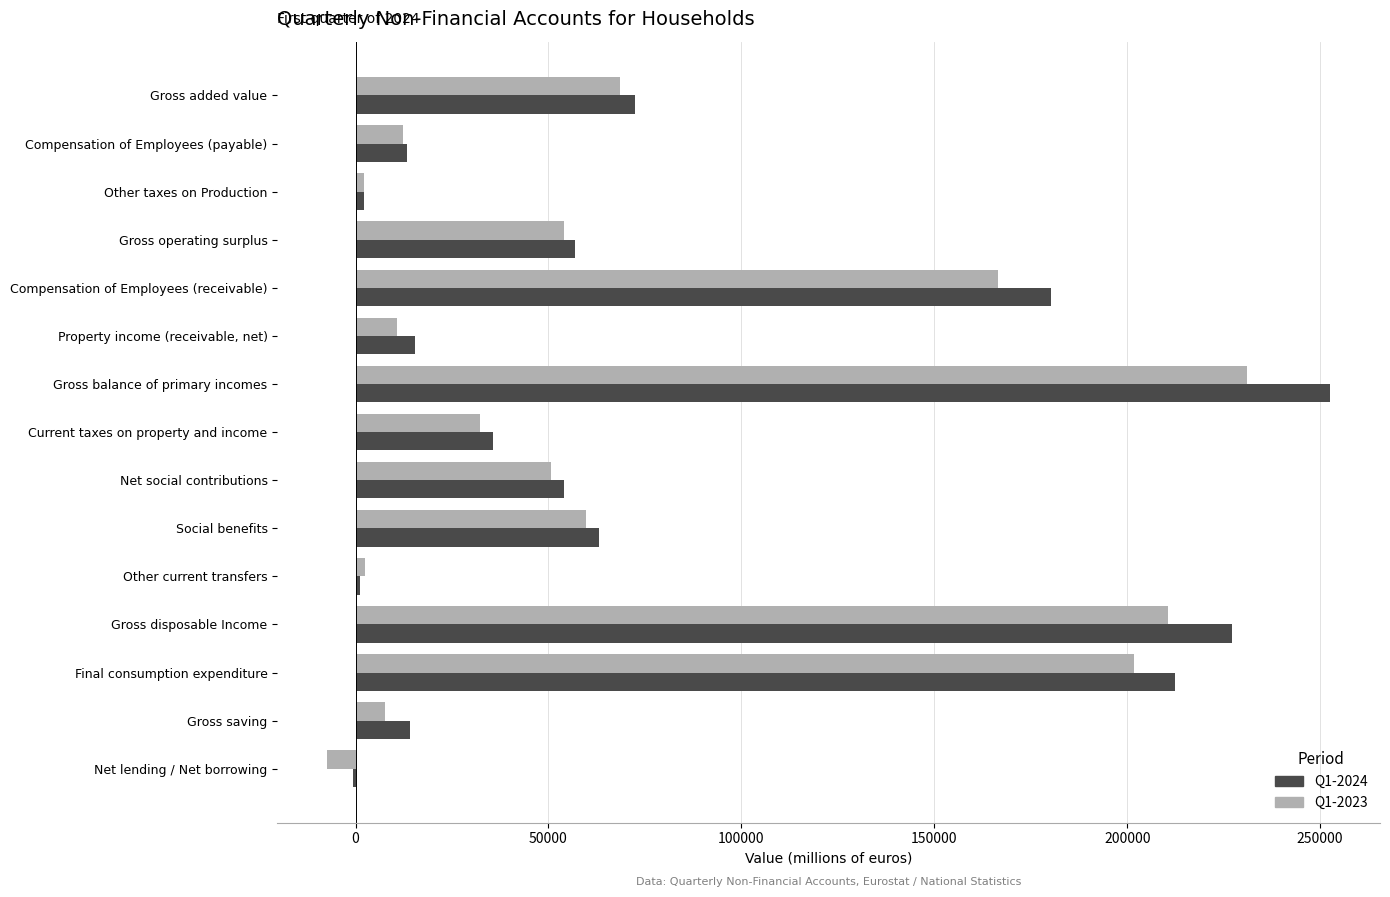

What are all the series names shown in the legend?

Q1-2024, Q1-2023